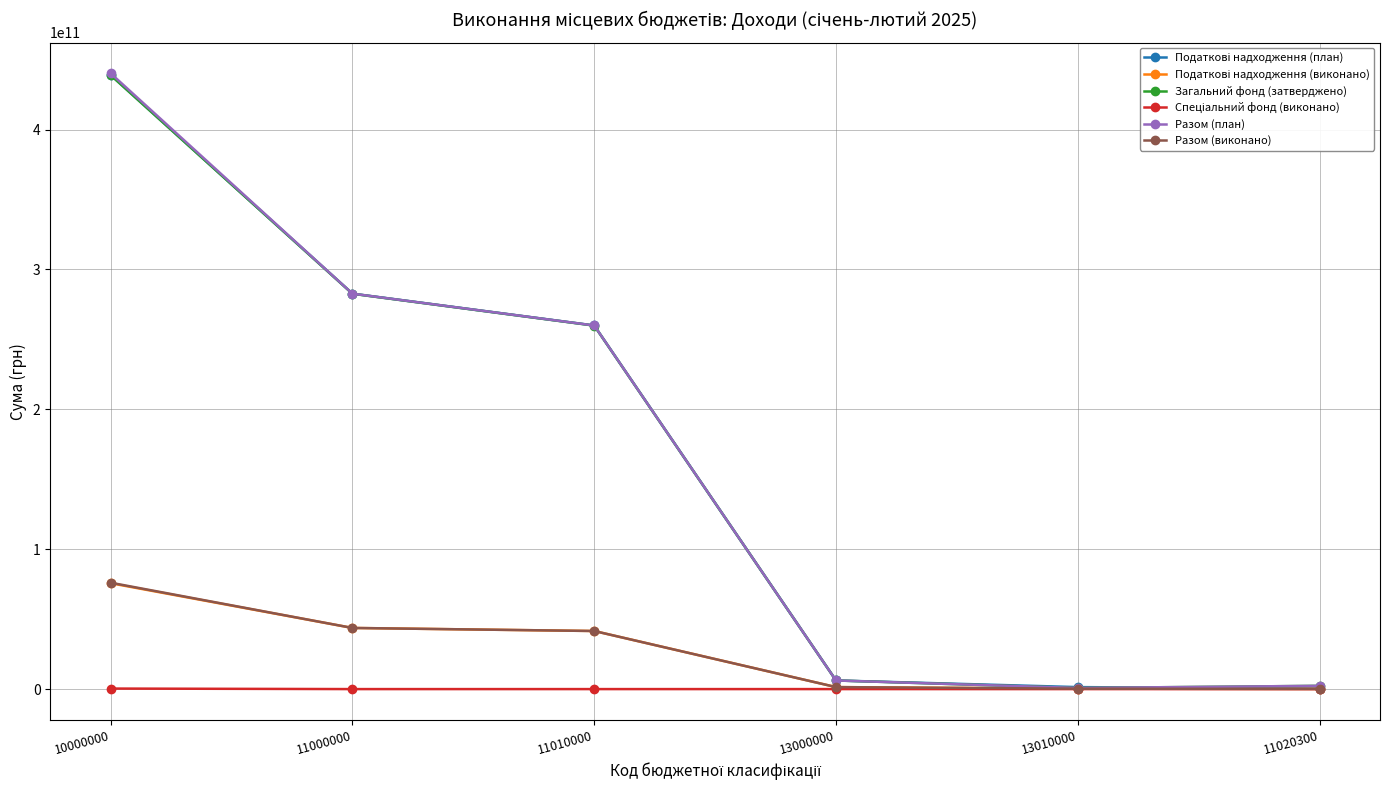

True or false: Разом (план) has more than 1 points higher than both neighbors.

False